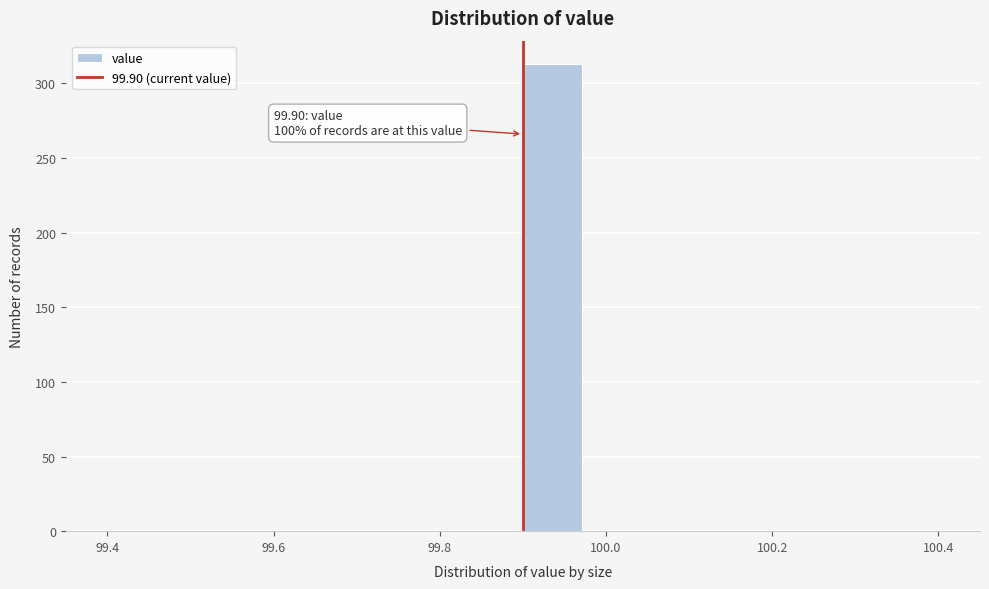

Read against the x-axis, roughly where is the centre of the tallest bar?

99.94